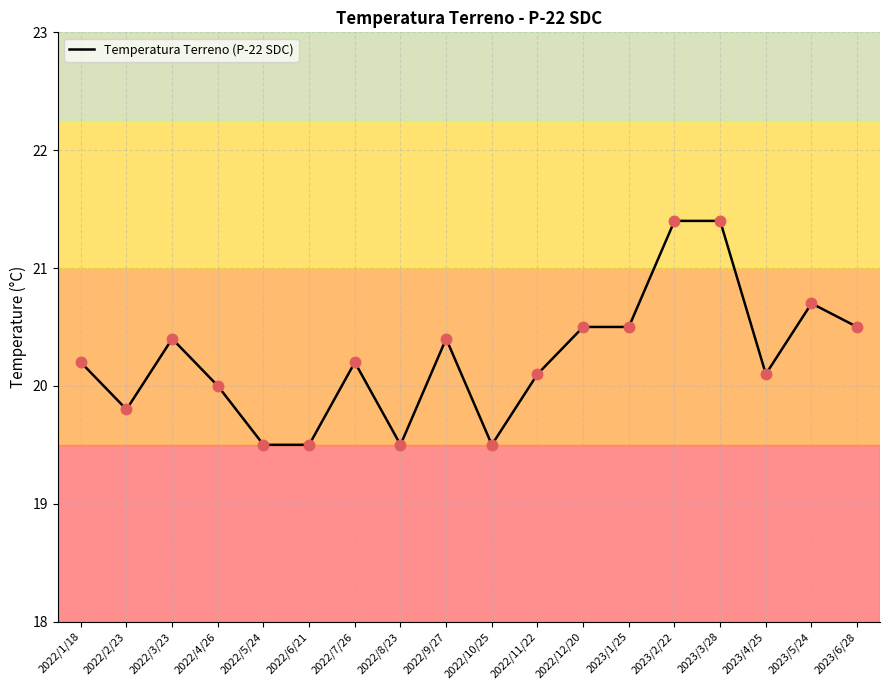

Between 2022/12/20 and 2022/11/22, which is larger?

2022/12/20